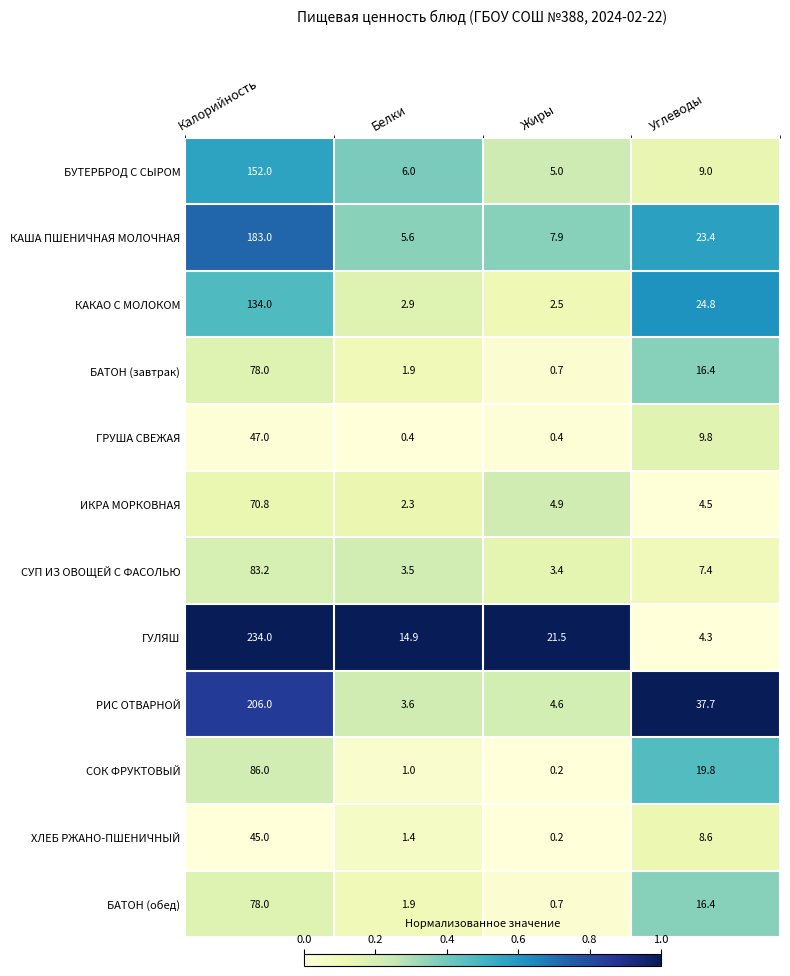

At which category is the sum across all series the highest?

Калорийность